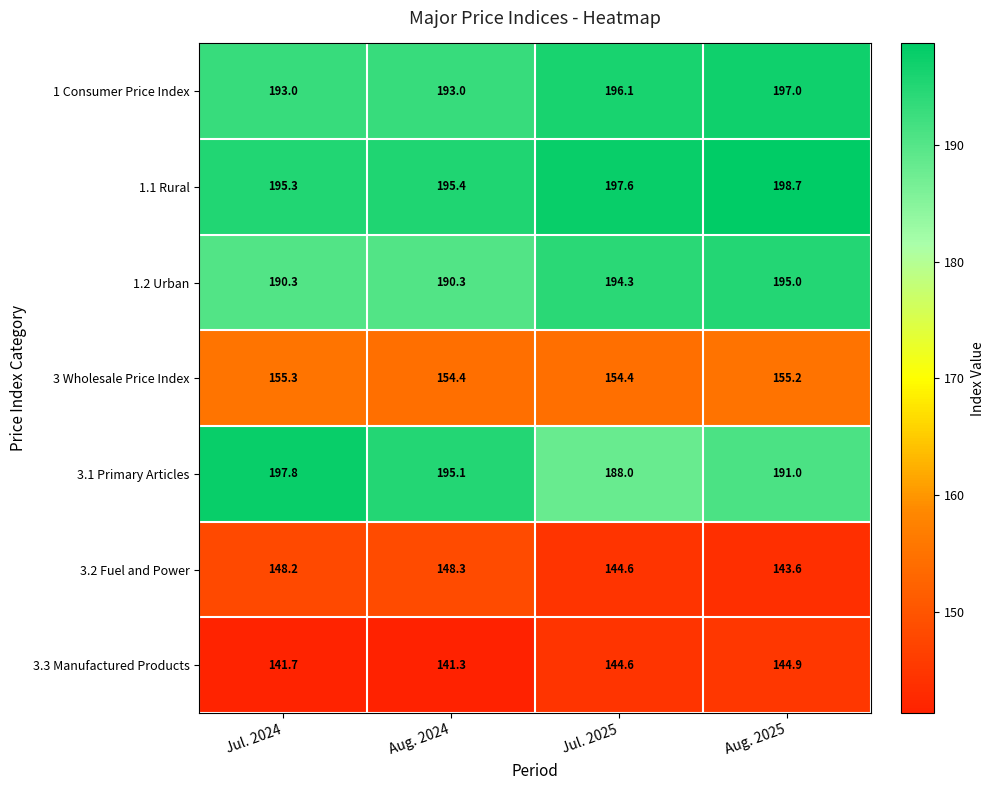

Which series changed the most between Jul. 2025 and Aug. 2025?

3.1 Primary Articles